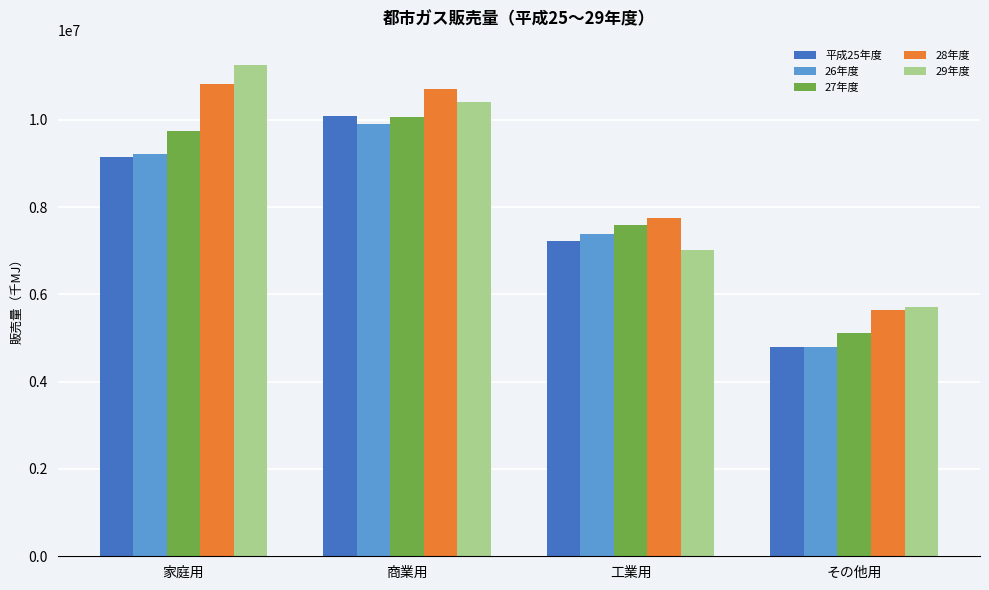

Between 家庭用 and 工業用, which series saw the biggest shift?

29年度